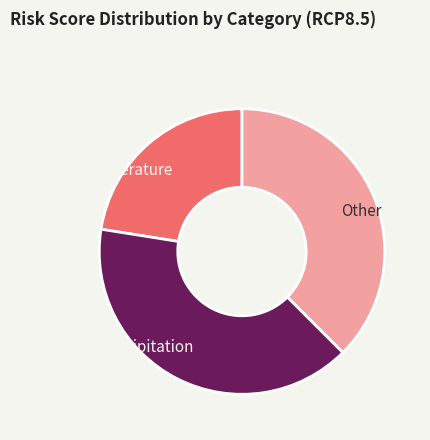

The Precipitation slice represents 33% of the pie. True or false?

False